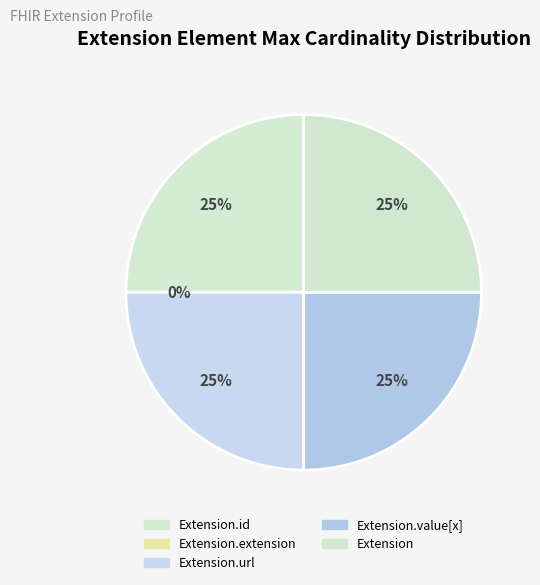

How many slices are in this pie chart?

5